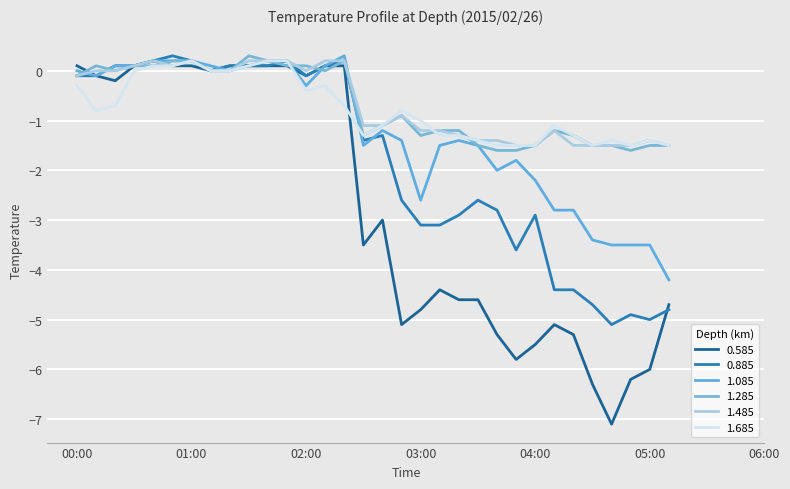

What is the average value of the 0.585 series?

-2.7